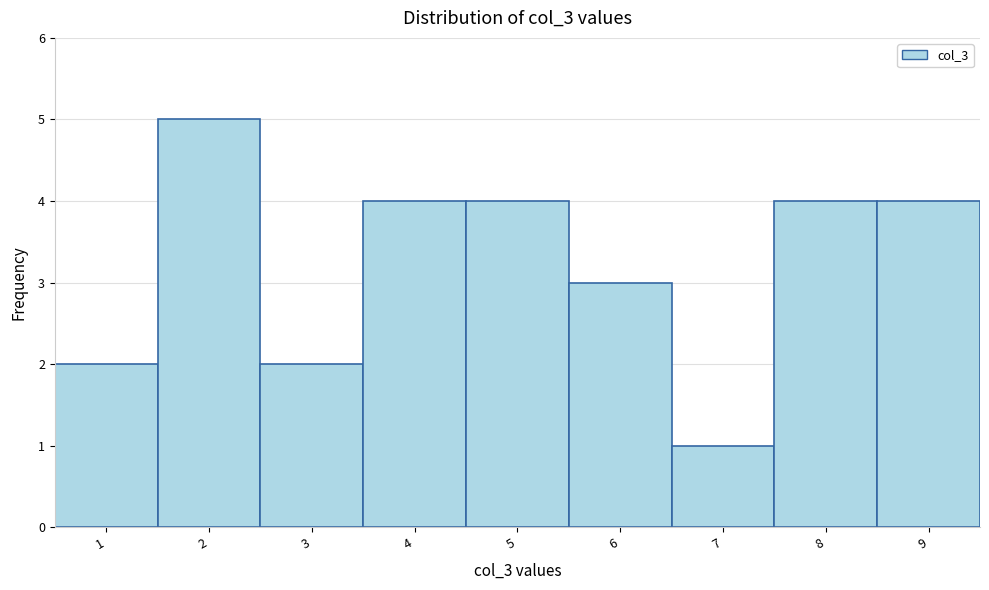

Reading left to right, extract all data points from this chart.

1=2	2=5	3=2	4=4	5=4	6=3	7=1	8=4	9=4